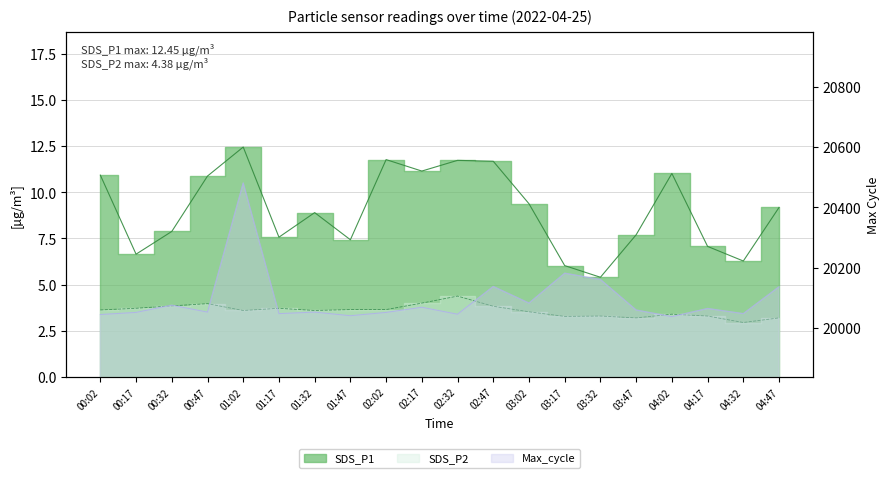

True or false: Max_cycle and SDS_P2 intersect in this chart.

False